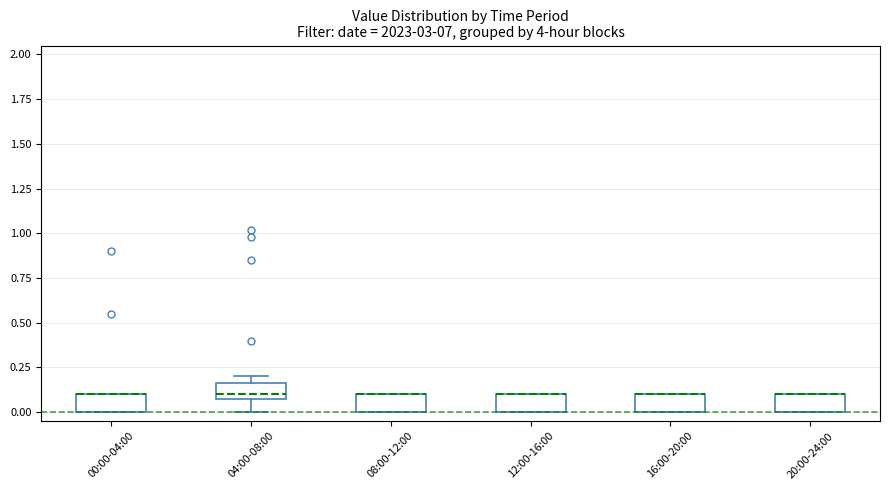

Where is the lower edge of the box for 08:00-12:00 on the y-axis? The values are not printed on the chart, so give them approximately, as read against the axis.

0.00